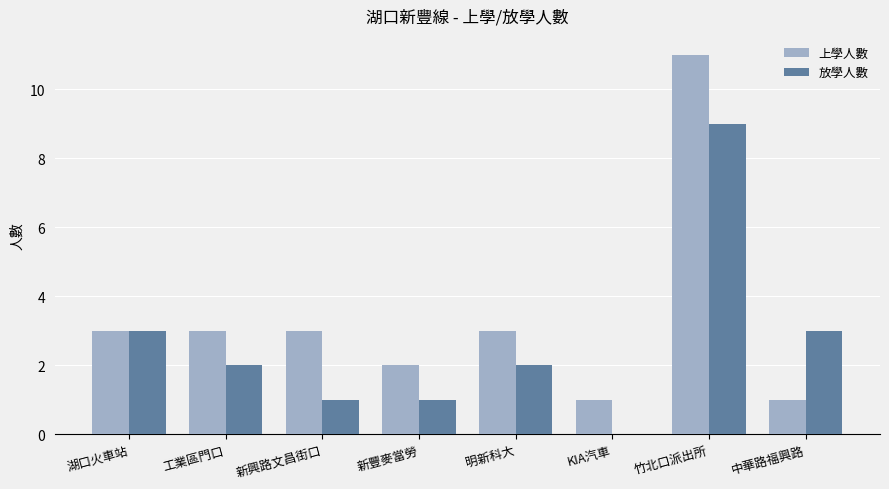

Are the bars grouped side by side (vs. stacked)?

Yes